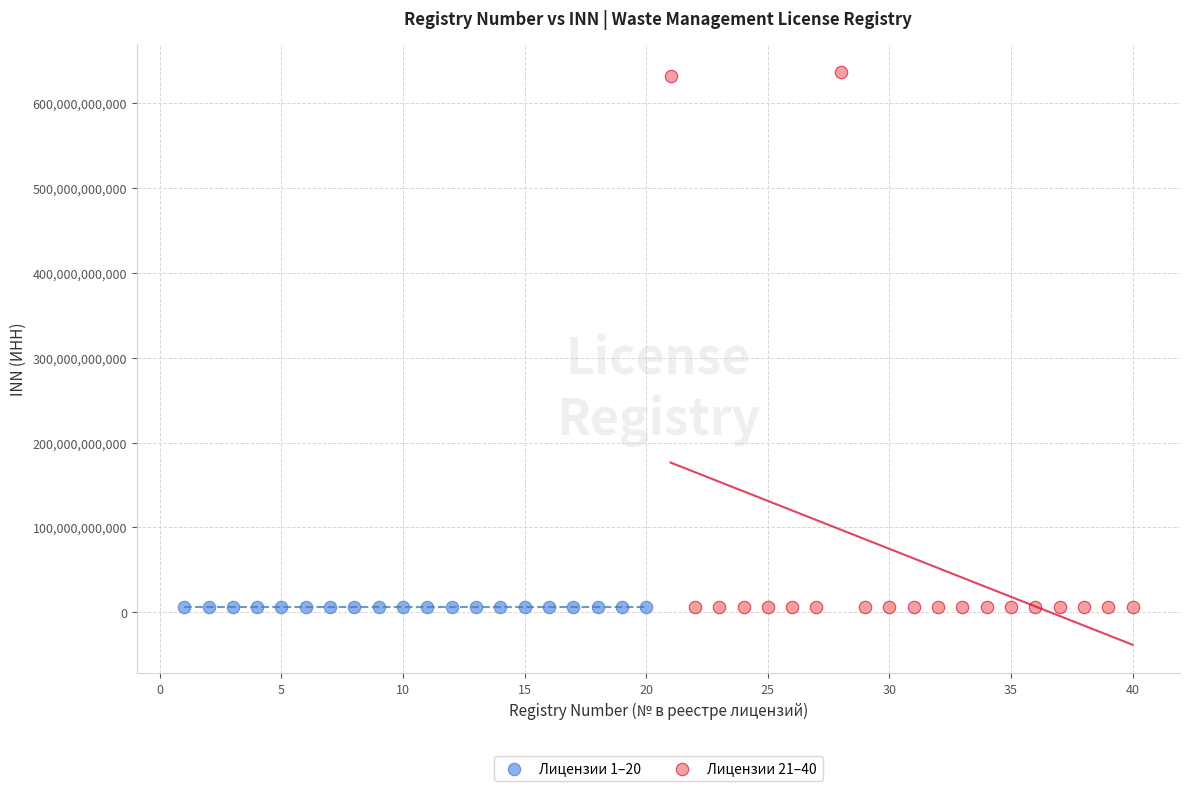

Which series reaches the maximum Y coordinate?

Лицензии 21–40